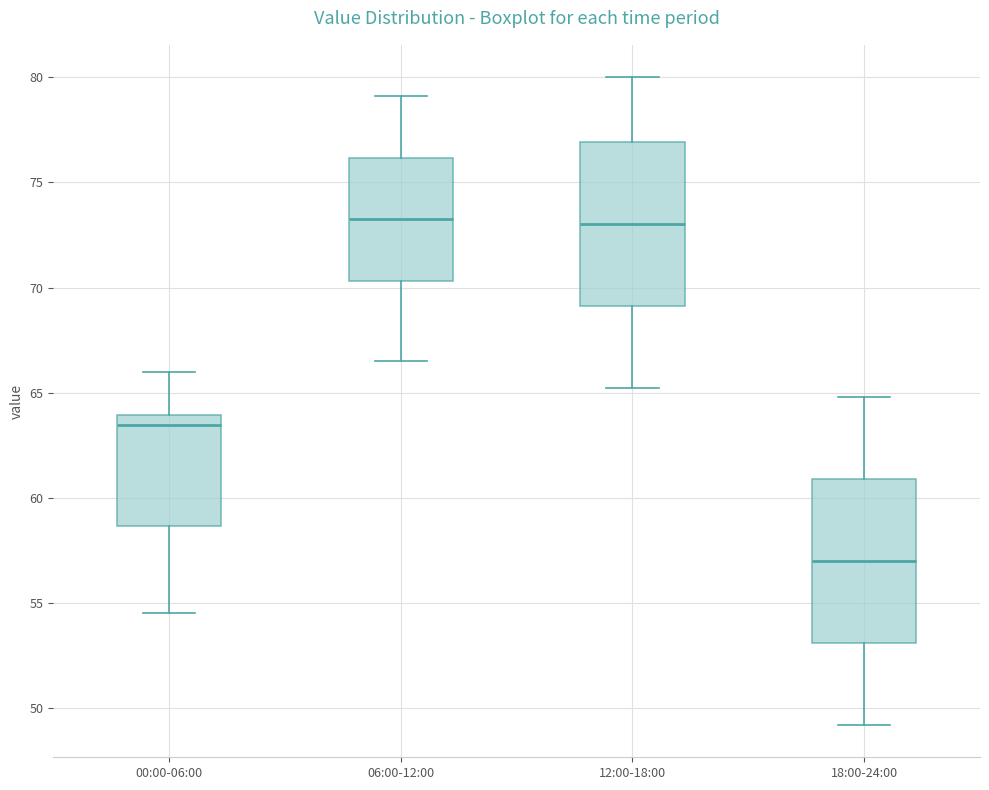

Reading left to right, read every box against the y-axis: the position of its median line, the range the box covers, and the ends of its whiskers. The values are not printed on the chart, so give them approximately, as read against the axis.

00:00-06:00: median 63.5, box 58.5 to 64.0, whiskers 54.5 to 66.0
06:00-12:00: median 73.5, box 70.5 to 76.0, whiskers 66.5 to 79.0
12:00-18:00: median 73.0, box 69.0 to 77.0, whiskers 65.0 to 80.0
18:00-24:00: median 57.0, box 53.0 to 61.0, whiskers 49.0 to 65.0